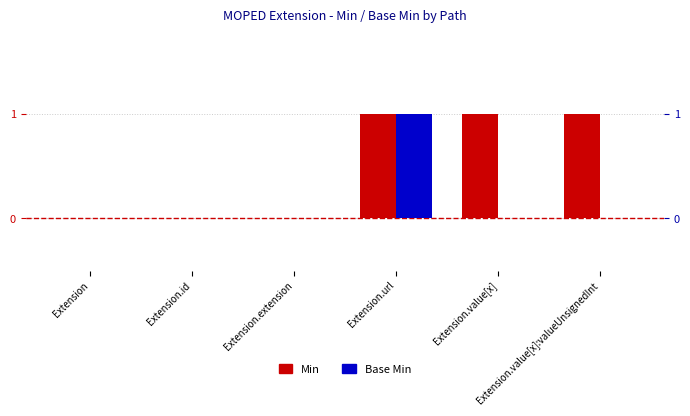

The value of Min at Extension.url is 1. True or false?

False